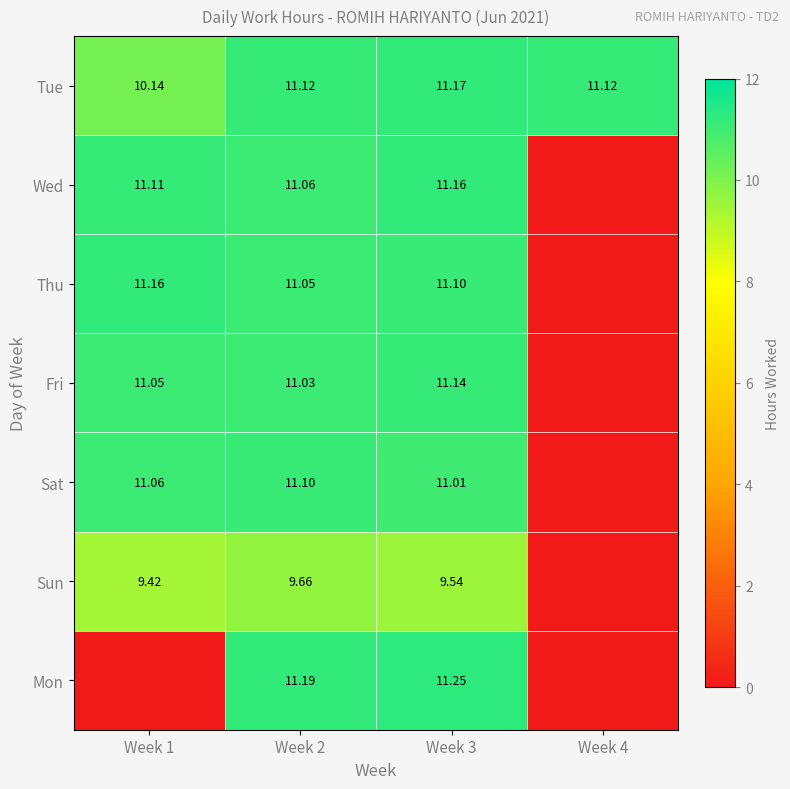

Is the value of Sat at Week 3 greater than the value of Sun at Week 1?

Yes